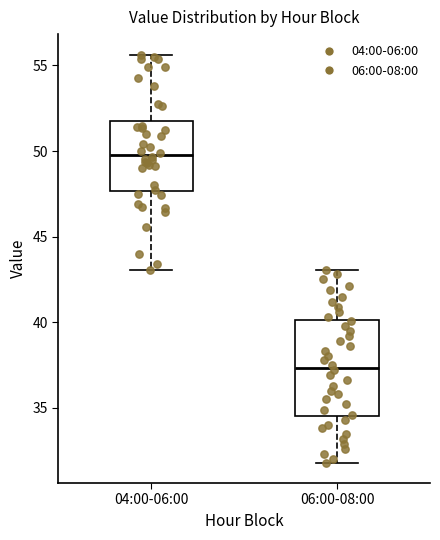

Reading left to right, transcribe this box plot: for each box, give where its median line is, the range the box spans, and where its two whiskers end, as read against the y-axis. The values are not printed on the chart, so give them approximately, as read against the axis.

04:00-06:00: median 50.0, box 47.5 to 52.0, whiskers 43.0 to 55.5
06:00-08:00: median 37.5, box 34.5 to 40.0, whiskers 32.0 to 43.0